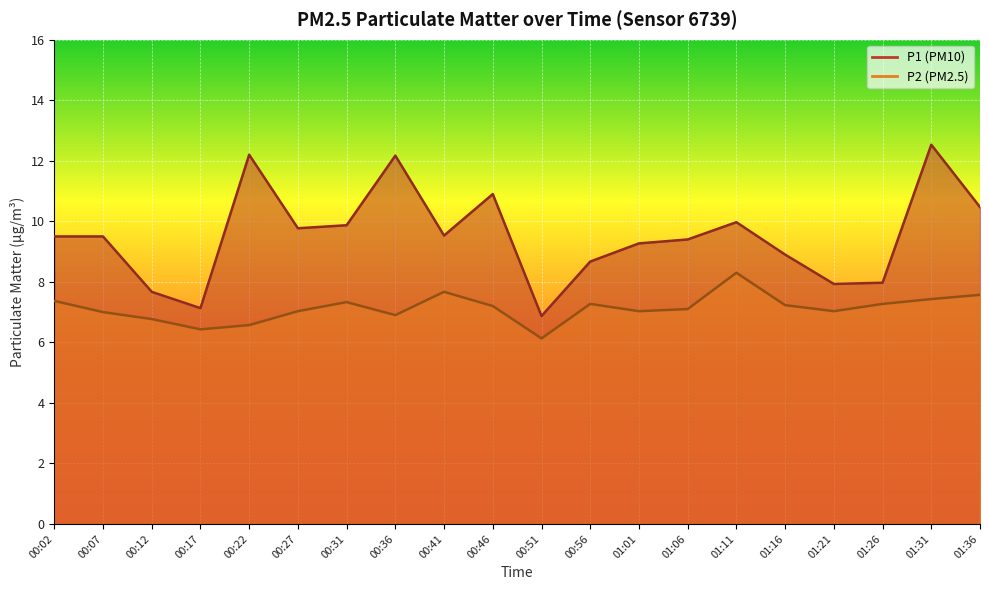

Reading right to left, transcribe all the data shown in this chart.

P1: 10.5	12.5	8.0	7.9	8.9	10.0	9.4	9.3	8.7	6.9	10.9	9.5	12.2	9.9	9.8	12.2	7.1	7.7	9.5	9.5
P2: 7.6	7.4	7.3	7.0	7.2	8.3	7.1	7.0	7.3	6.1	7.2	7.7	6.9	7.3	7.0	6.6	6.4	6.8	7.0	7.4